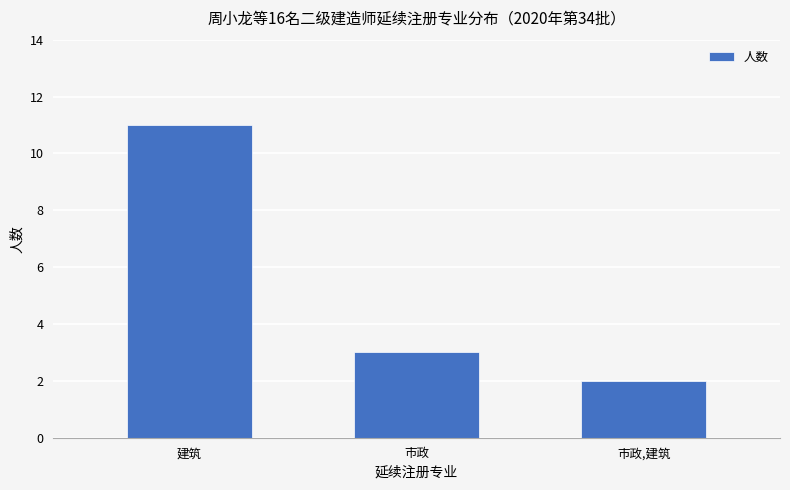

Reading left to right, list all the values displayed in this chart.

11	3	2